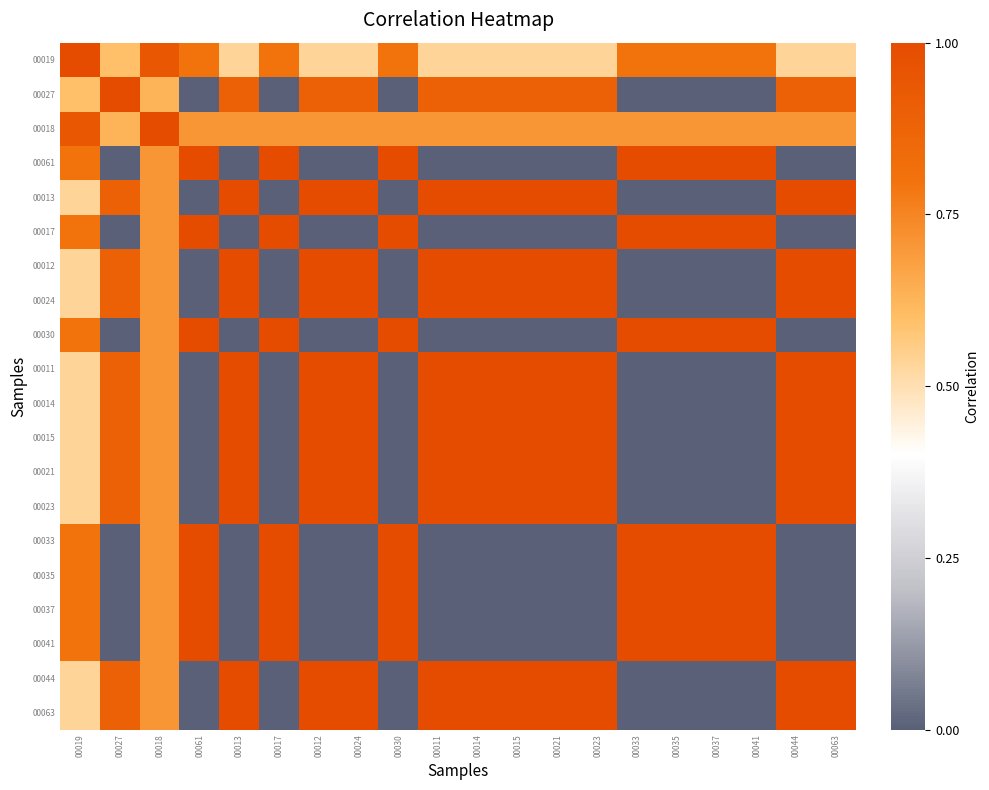

Reading left to right, list all the values displayed in this chart.

00019: 00019=1.0	00027=0.6	00018=0.9	00061=0.8	00013=0.5	00017=0.8	00012=0.5	00024=0.5	00030=0.8	00011=0.5	00014=0.5	00015=0.5	00021=0.5	00023=0.5	00033=0.8	00035=0.8	00037=0.8	00041=0.8	00044=0.5	00063=0.5
00027: 00019=0.6	00027=1.0	00018=0.6	00061=0.0	00013=0.9	00017=0.0	00012=0.9	00024=0.9	00030=0.0	00011=0.9	00014=0.9	00015=0.9	00021=0.9	00023=0.9	00033=0.0	00035=0.0	00037=0.0	00041=0.0	00044=0.9	00063=0.9
00018: 00019=0.9	00027=0.6	00018=1.0	00061=0.7	00013=0.7	00017=0.7	00012=0.7	00024=0.7	00030=0.7	00011=0.7	00014=0.7	00015=0.7	00021=0.7	00023=0.7	00033=0.7	00035=0.7	00037=0.7	00041=0.7	00044=0.7	00063=0.7
00061: 00019=0.8	00027=0.0	00018=0.7	00061=1.0	00013=0.0	00017=1.0	00012=0.0	00024=0.0	00030=1.0	00011=0.0	00014=0.0	00015=0.0	00021=0.0	00023=0.0	00033=1.0	00035=1.0	00037=1.0	00041=1.0	00044=0.0	00063=0.0
00013: 00019=0.5	00027=0.9	00018=0.7	00061=0.0	00013=1.0	00017=0.0	00012=1.0	00024=1.0	00030=0.0	00011=1.0	00014=1.0	00015=1.0	00021=1.0	00023=1.0	00033=0.0	00035=0.0	00037=0.0	00041=0.0	00044=1.0	00063=1.0
00017: 00019=0.8	00027=0.0	00018=0.7	00061=1.0	00013=0.0	00017=1.0	00012=0.0	00024=0.0	00030=1.0	00011=0.0	00014=0.0	00015=0.0	00021=0.0	00023=0.0	00033=1.0	00035=1.0	00037=1.0	00041=1.0	00044=0.0	00063=0.0
00012: 00019=0.5	00027=0.9	00018=0.7	00061=0.0	00013=1.0	00017=0.0	00012=1.0	00024=1.0	00030=0.0	00011=1.0	00014=1.0	00015=1.0	00021=1.0	00023=1.0	00033=0.0	00035=0.0	00037=0.0	00041=0.0	00044=1.0	00063=1.0
00024: 00019=0.5	00027=0.9	00018=0.7	00061=0.0	00013=1.0	00017=0.0	00012=1.0	00024=1.0	00030=0.0	00011=1.0	00014=1.0	00015=1.0	00021=1.0	00023=1.0	00033=0.0	00035=0.0	00037=0.0	00041=0.0	00044=1.0	00063=1.0
00030: 00019=0.8	00027=0.0	00018=0.7	00061=1.0	00013=0.0	00017=1.0	00012=0.0	00024=0.0	00030=1.0	00011=0.0	00014=0.0	00015=0.0	00021=0.0	00023=0.0	00033=1.0	00035=1.0	00037=1.0	00041=1.0	00044=0.0	00063=0.0
00011: 00019=0.5	00027=0.9	00018=0.7	00061=0.0	00013=1.0	00017=0.0	00012=1.0	00024=1.0	00030=0.0	00011=1.0	00014=1.0	00015=1.0	00021=1.0	00023=1.0	00033=0.0	00035=0.0	00037=0.0	00041=0.0	00044=1.0	00063=1.0
00014: 00019=0.5	00027=0.9	00018=0.7	00061=0.0	00013=1.0	00017=0.0	00012=1.0	00024=1.0	00030=0.0	00011=1.0	00014=1.0	00015=1.0	00021=1.0	00023=1.0	00033=0.0	00035=0.0	00037=0.0	00041=0.0	00044=1.0	00063=1.0
00015: 00019=0.5	00027=0.9	00018=0.7	00061=0.0	00013=1.0	00017=0.0	00012=1.0	00024=1.0	00030=0.0	00011=1.0	00014=1.0	00015=1.0	00021=1.0	00023=1.0	00033=0.0	00035=0.0	00037=0.0	00041=0.0	00044=1.0	00063=1.0
00021: 00019=0.5	00027=0.9	00018=0.7	00061=0.0	00013=1.0	00017=0.0	00012=1.0	00024=1.0	00030=0.0	00011=1.0	00014=1.0	00015=1.0	00021=1.0	00023=1.0	00033=0.0	00035=0.0	00037=0.0	00041=0.0	00044=1.0	00063=1.0
00023: 00019=0.5	00027=0.9	00018=0.7	00061=0.0	00013=1.0	00017=0.0	00012=1.0	00024=1.0	00030=0.0	00011=1.0	00014=1.0	00015=1.0	00021=1.0	00023=1.0	00033=0.0	00035=0.0	00037=0.0	00041=0.0	00044=1.0	00063=1.0
00033: 00019=0.8	00027=0.0	00018=0.7	00061=1.0	00013=0.0	00017=1.0	00012=0.0	00024=0.0	00030=1.0	00011=0.0	00014=0.0	00015=0.0	00021=0.0	00023=0.0	00033=1.0	00035=1.0	00037=1.0	00041=1.0	00044=0.0	00063=0.0
00035: 00019=0.8	00027=0.0	00018=0.7	00061=1.0	00013=0.0	00017=1.0	00012=0.0	00024=0.0	00030=1.0	00011=0.0	00014=0.0	00015=0.0	00021=0.0	00023=0.0	00033=1.0	00035=1.0	00037=1.0	00041=1.0	00044=0.0	00063=0.0
00037: 00019=0.8	00027=0.0	00018=0.7	00061=1.0	00013=0.0	00017=1.0	00012=0.0	00024=0.0	00030=1.0	00011=0.0	00014=0.0	00015=0.0	00021=0.0	00023=0.0	00033=1.0	00035=1.0	00037=1.0	00041=1.0	00044=0.0	00063=0.0
00041: 00019=0.8	00027=0.0	00018=0.7	00061=1.0	00013=0.0	00017=1.0	00012=0.0	00024=0.0	00030=1.0	00011=0.0	00014=0.0	00015=0.0	00021=0.0	00023=0.0	00033=1.0	00035=1.0	00037=1.0	00041=1.0	00044=0.0	00063=0.0
00044: 00019=0.5	00027=0.9	00018=0.7	00061=0.0	00013=1.0	00017=0.0	00012=1.0	00024=1.0	00030=0.0	00011=1.0	00014=1.0	00015=1.0	00021=1.0	00023=1.0	00033=0.0	00035=0.0	00037=0.0	00041=0.0	00044=1.0	00063=1.0
00063: 00019=0.5	00027=0.9	00018=0.7	00061=0.0	00013=1.0	00017=0.0	00012=1.0	00024=1.0	00030=0.0	00011=1.0	00014=1.0	00015=1.0	00021=1.0	00023=1.0	00033=0.0	00035=0.0	00037=0.0	00041=0.0	00044=1.0	00063=1.0